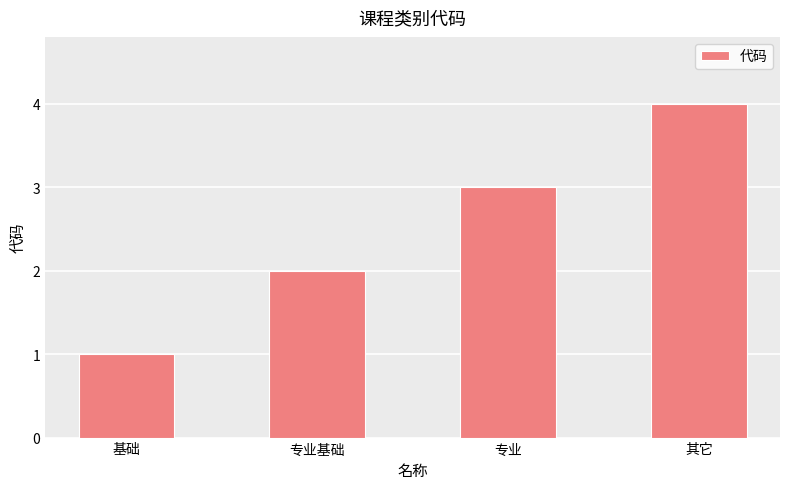

Between 其它 and 基础, which is larger?

其它